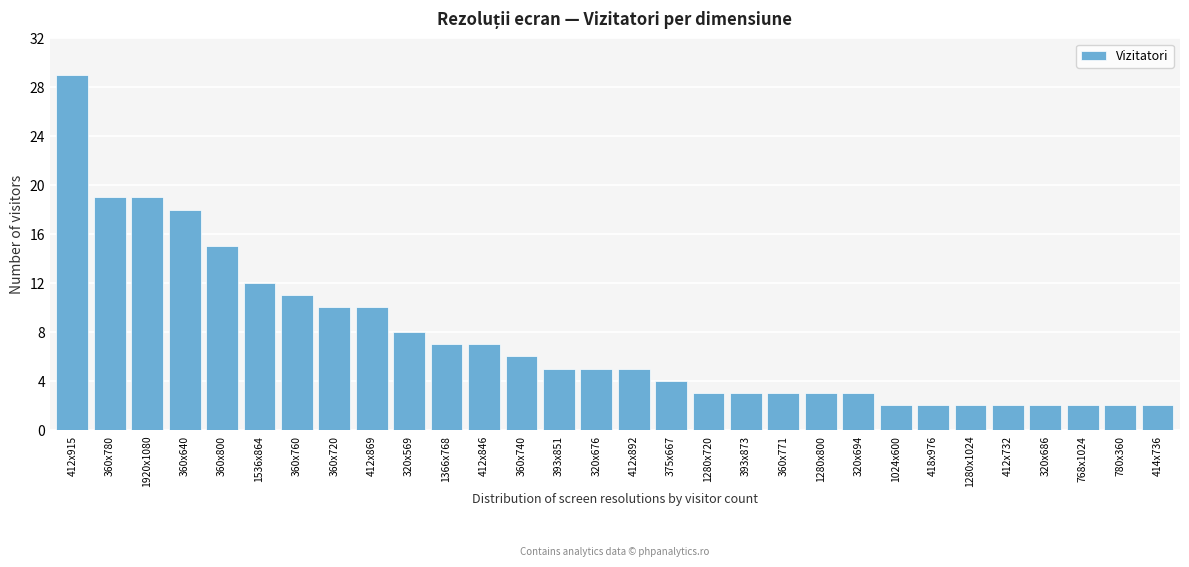

Reading left to right, list all the values displayed in this chart.

29	19	19	18	15	12	11	10	10	8	7	7	6	5	5	5	4	3	3	3	3	3	2	2	2	2	2	2	2	2